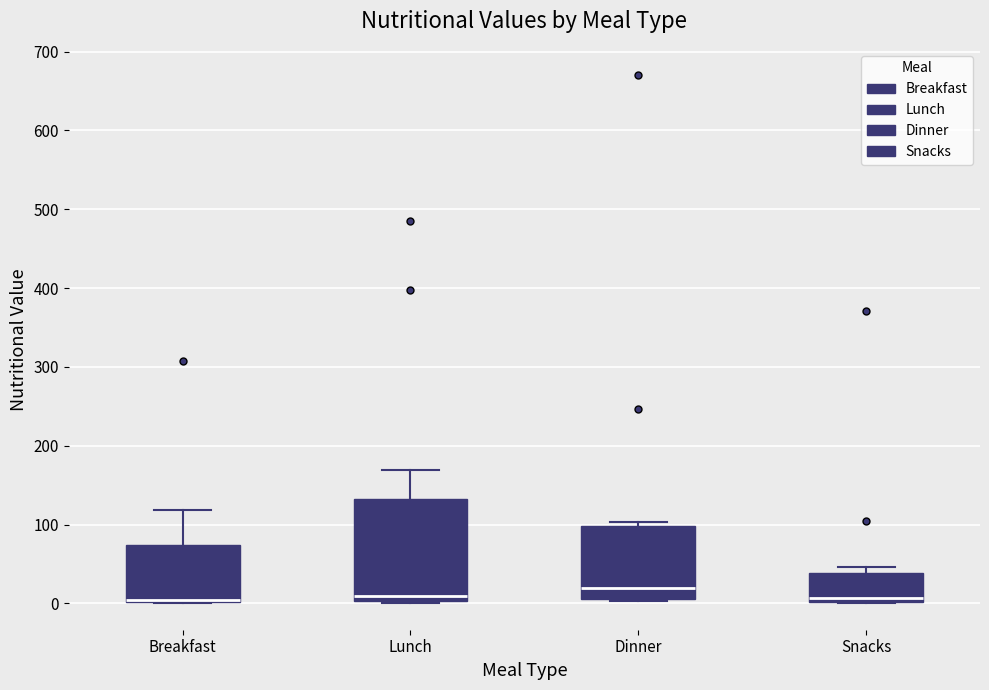

Comparing the boxes themselves (not the whiskers), which one is the tallest?

Lunch